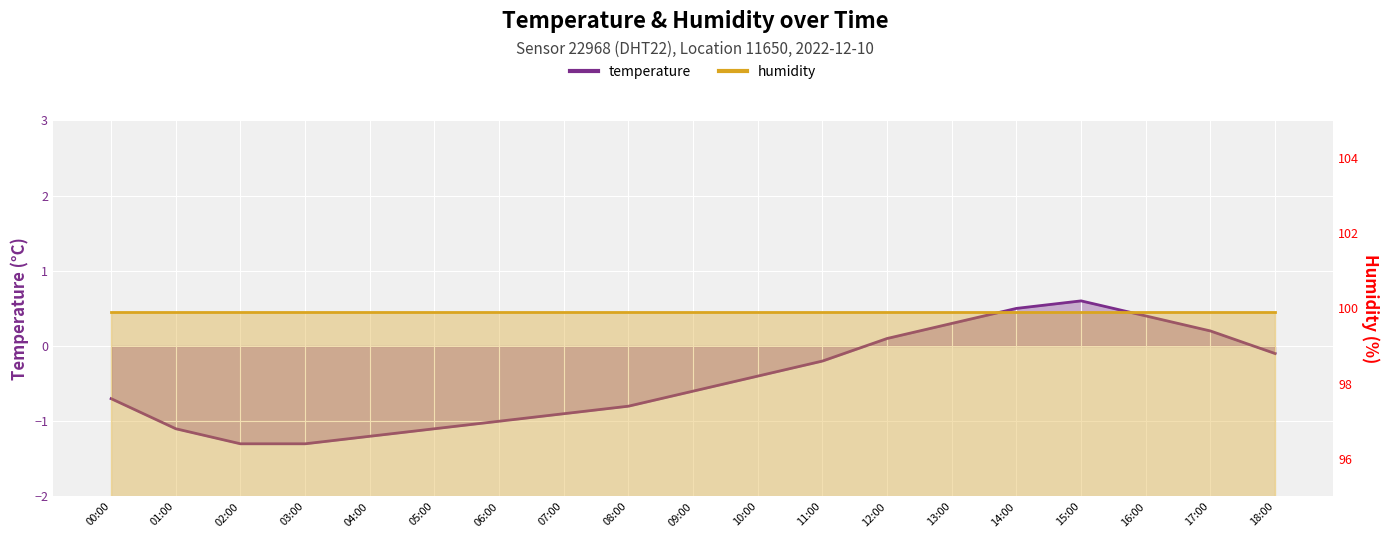

How many interior local peaks (higher than both neighbors) does the data have?

1